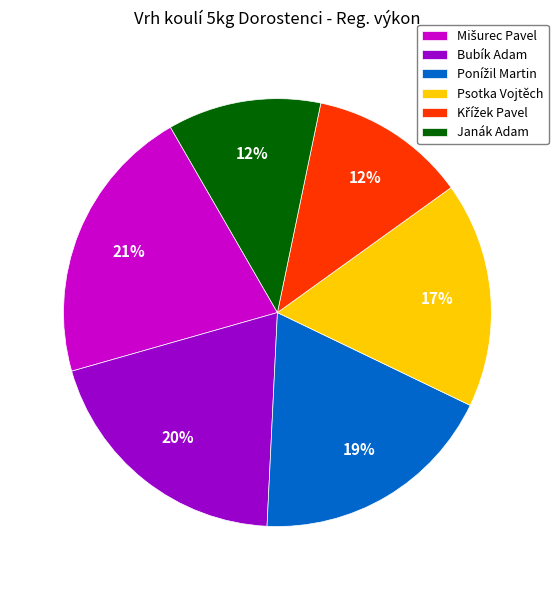

Is it true that Janák Adam is 22% of the pie?

False